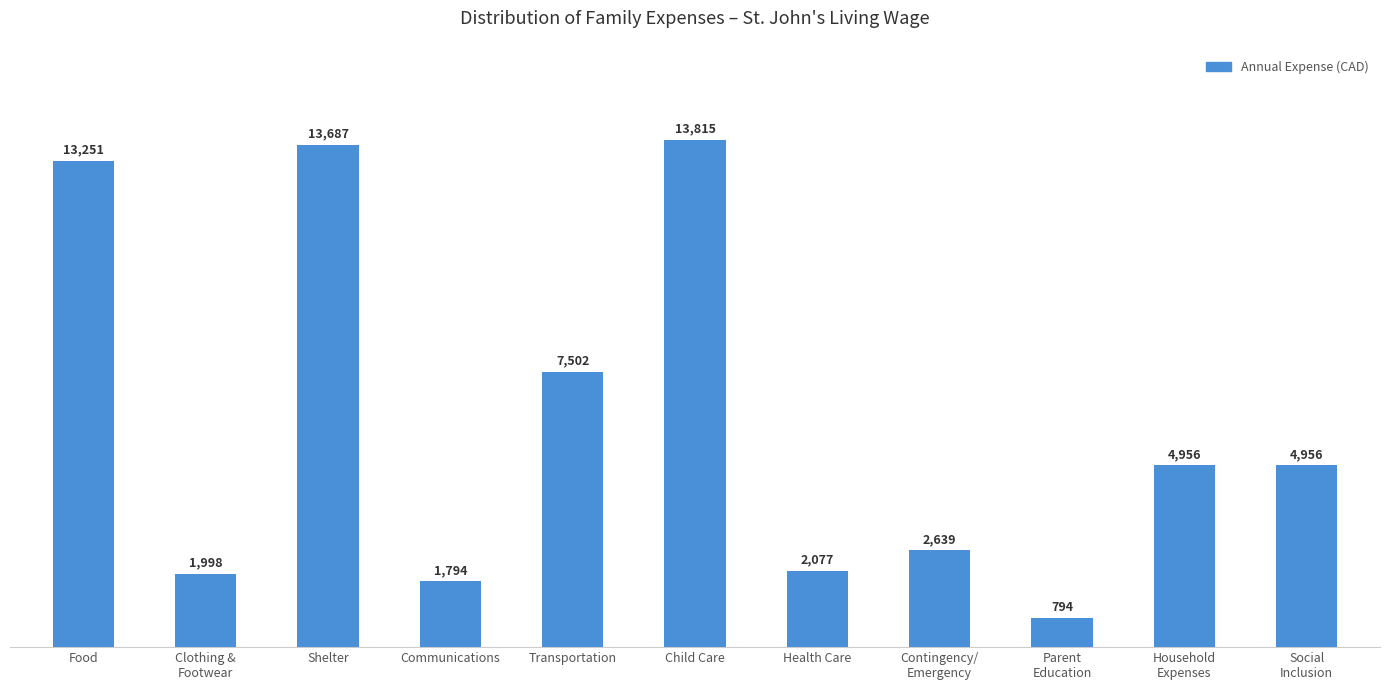

What is the change in value from Transportation to Social
Inclusion?

-2545.8